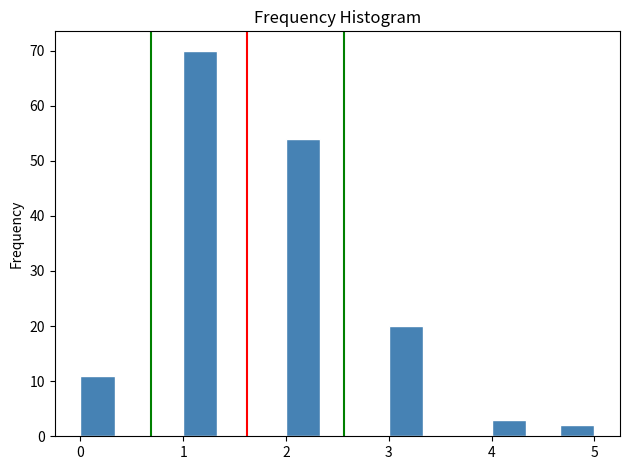

Around what value on the x-axis is the tallest bar? Give the approximate position of its centre, as read against the axis.

1.2